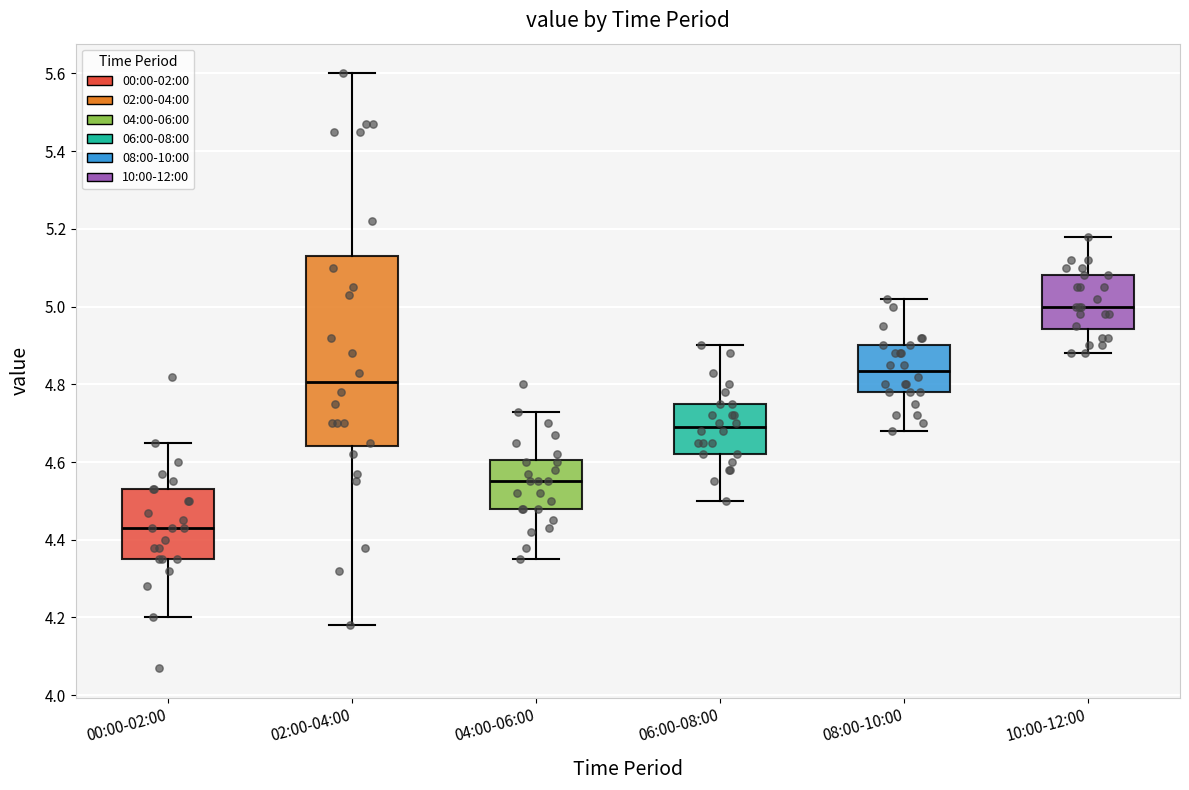

Reading left to right, read every box against the y-axis: the position of its median line, the range the box covers, and the ends of its whiskers. The values are not printed on the chart, so give them approximately, as read against the axis.

00:00-02:00: median 4.44, box 4.36 to 4.54, whiskers 4.20 to 4.66
02:00-04:00: median 4.80, box 4.64 to 5.14, whiskers 4.18 to 5.60
04:00-06:00: median 4.56, box 4.48 to 4.60, whiskers 4.36 to 4.74
06:00-08:00: median 4.70, box 4.62 to 4.76, whiskers 4.50 to 4.90
08:00-10:00: median 4.84, box 4.78 to 4.90, whiskers 4.68 to 5.02
10:00-12:00: median 5.00, box 4.94 to 5.08, whiskers 4.88 to 5.18